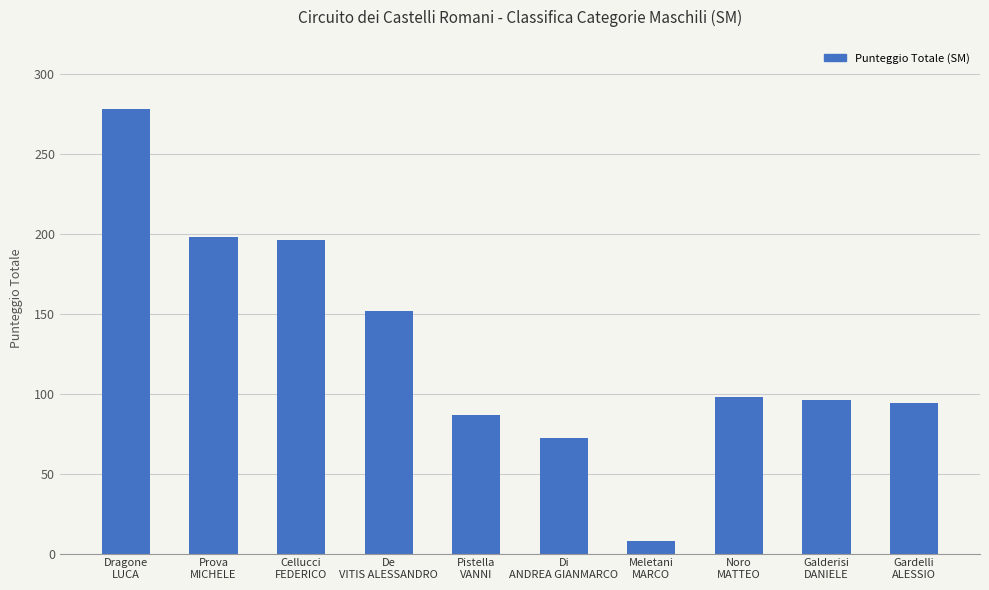

What is the maximum value shown in the chart?

278